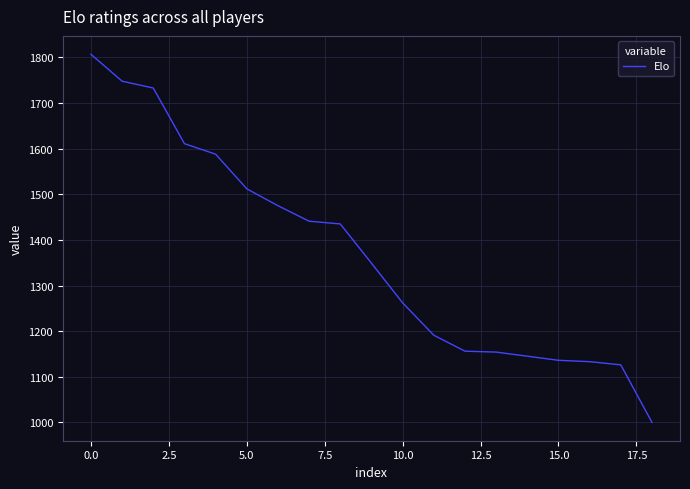

How many lines are shown in the chart?

1